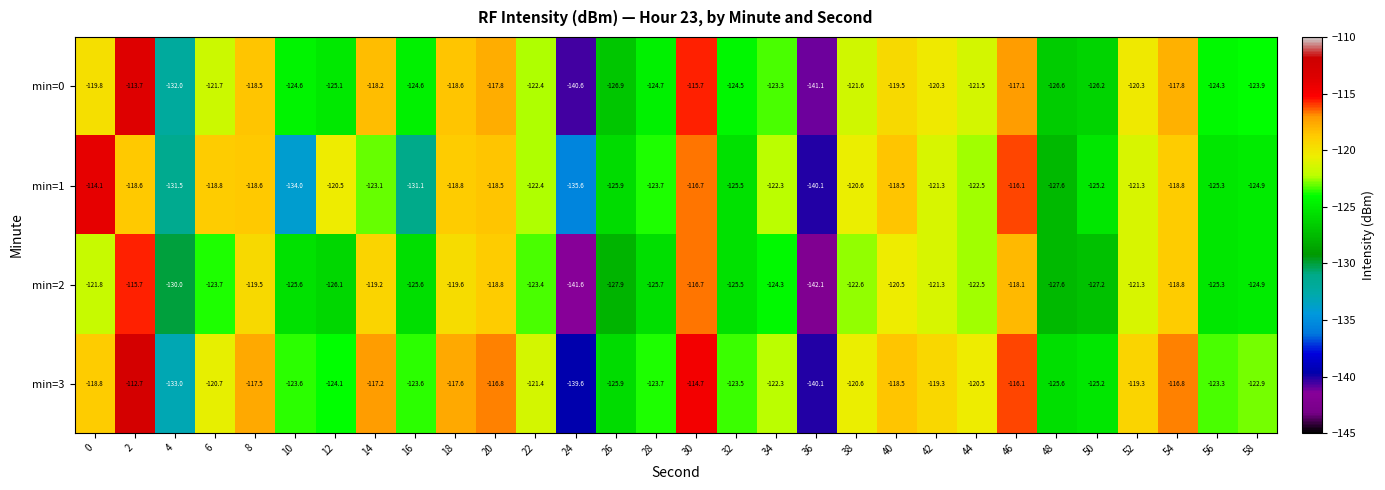

At which category is the sum across all series the highest?

2